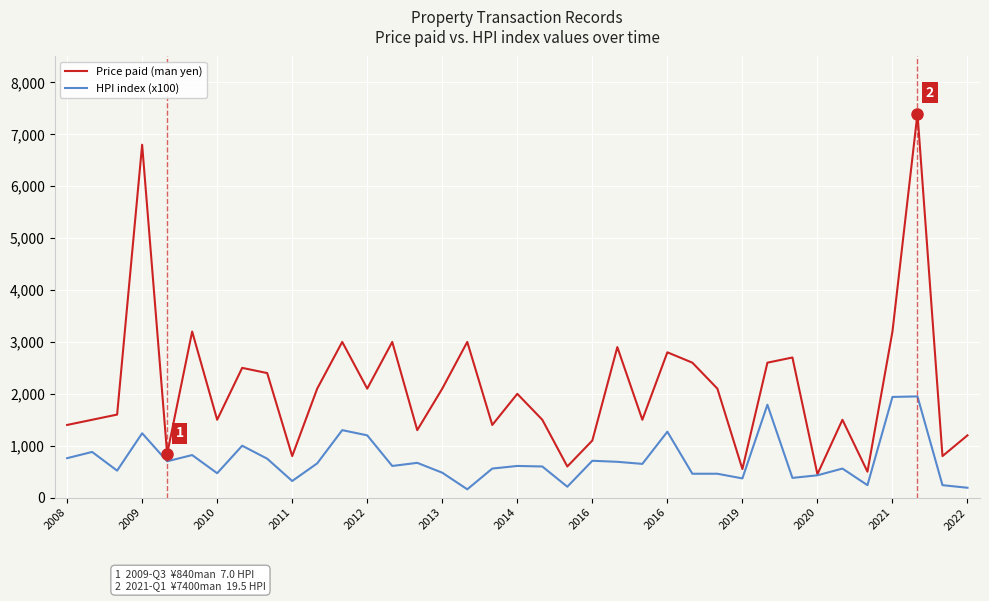

What is the difference between the second highest and minimum values in the HPI index (x100) series?

1780.0